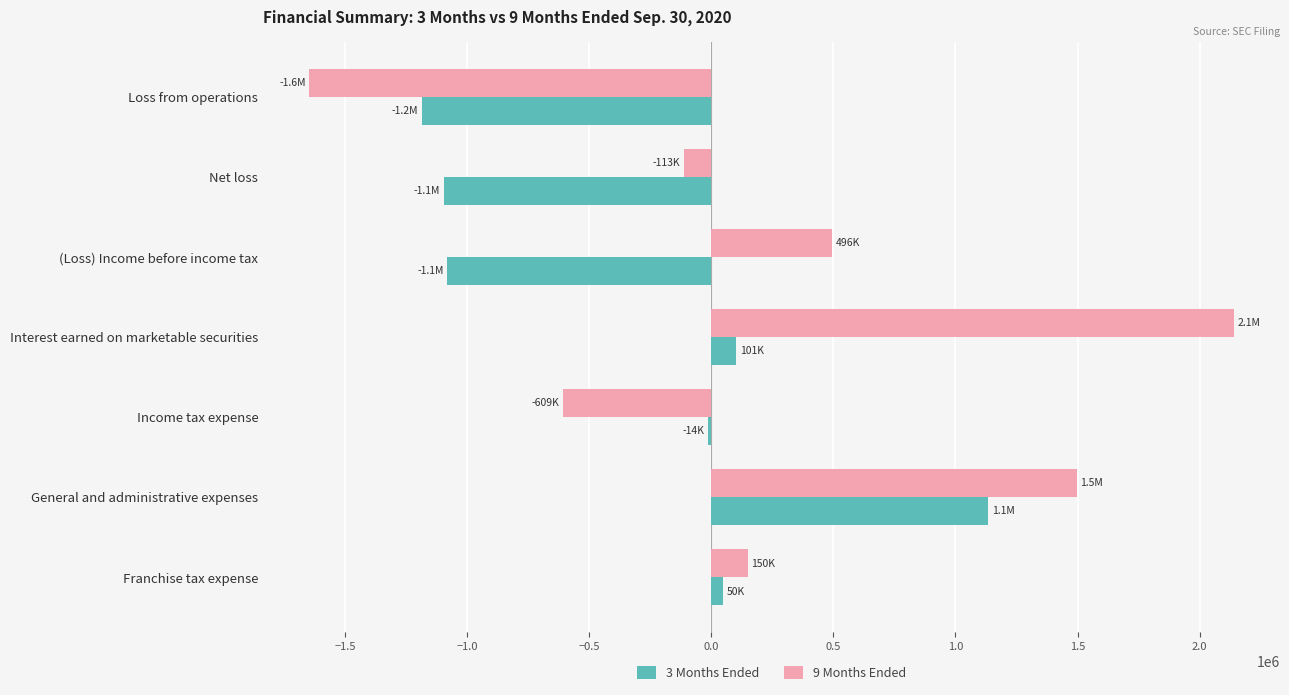

The 9 Months Ended series shows -608606 at Income tax expense. True or false?

True